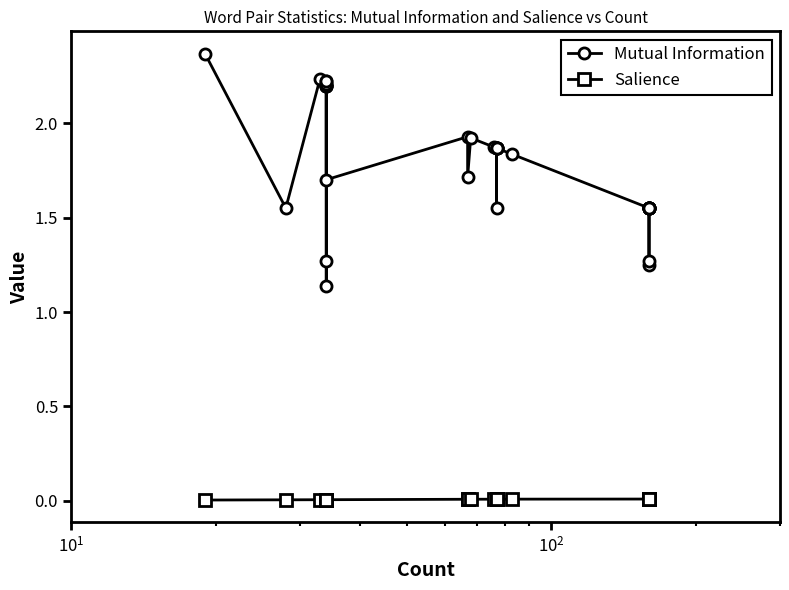

Reading left to right, what are all the values shown in this chart?

Mutual Information: 2.4	1.6	2.2	2.2	2.2	2.2	2.2	2.2	2.2	2.2	1.3	1.1	2.2	1.7	1.9	1.7	1.9	1.9	1.9	1.9	1.9	1.9	1.6	1.9	1.8	1.6	1.6	1.6	1.6	1.2	1.3	1.6	1.6	1.6	1.6	1.6
Salience: 0.0	0.0	0.0	0.0	0.0	0.0	0.0	0.0	0.0	0.0	0.0	0.0	0.0	0.0	0.0	0.0	0.0	0.0	0.0	0.0	0.0	0.0	0.0	0.0	0.0	0.0	0.0	0.0	0.0	0.0	0.0	0.0	0.0	0.0	0.0	0.0